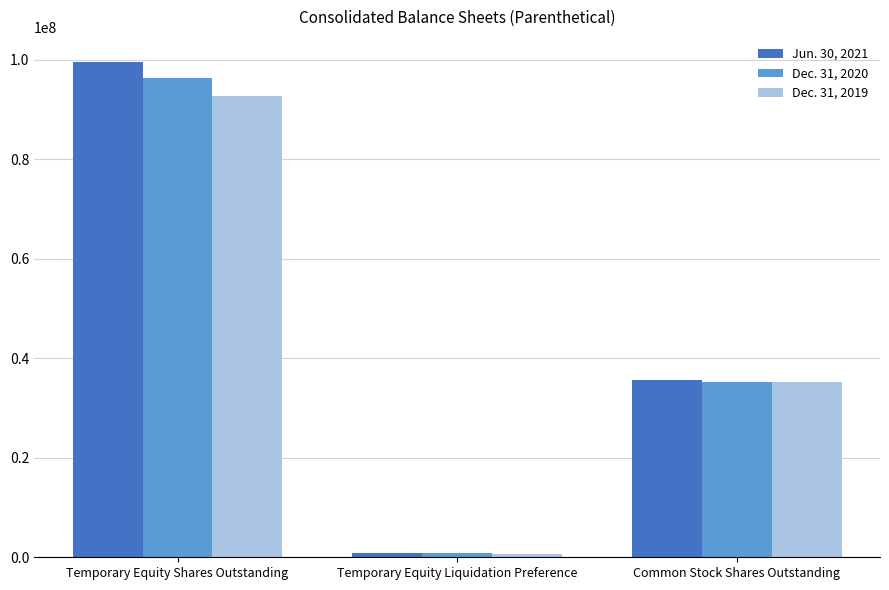

What is the label of the 3rd bar from the right?

Temporary Equity Shares Outstanding